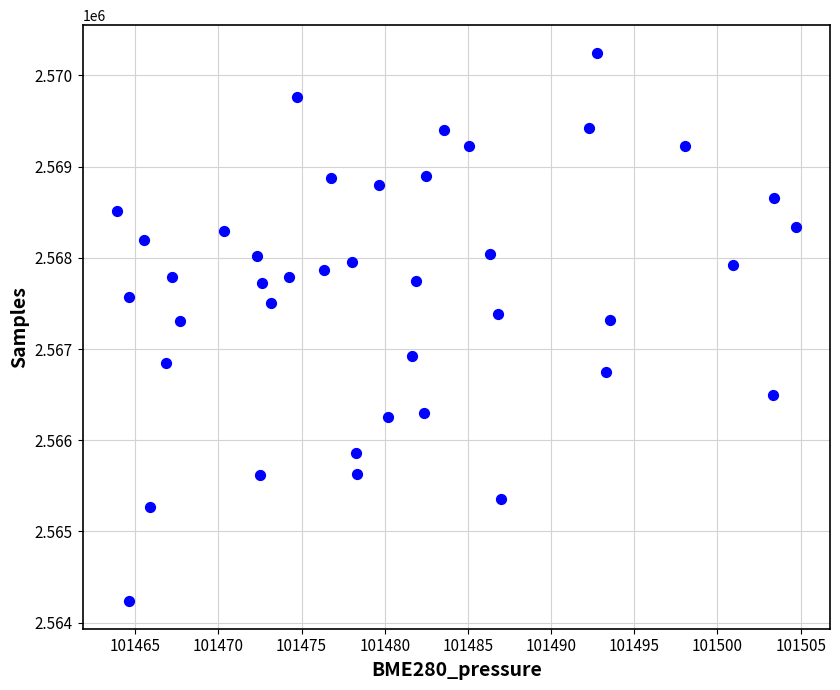

What is the range of Y values (max minus min)?

6017